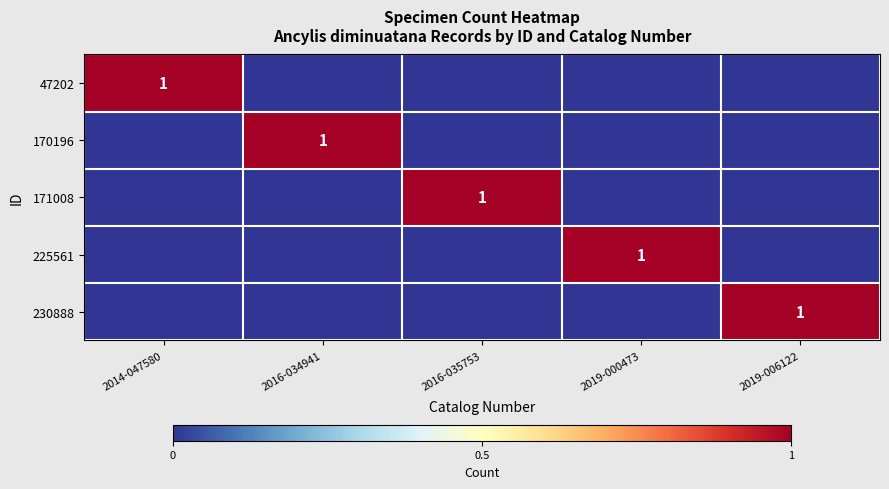

The 171008 series shows 1 at 2016-035753. True or false?

True